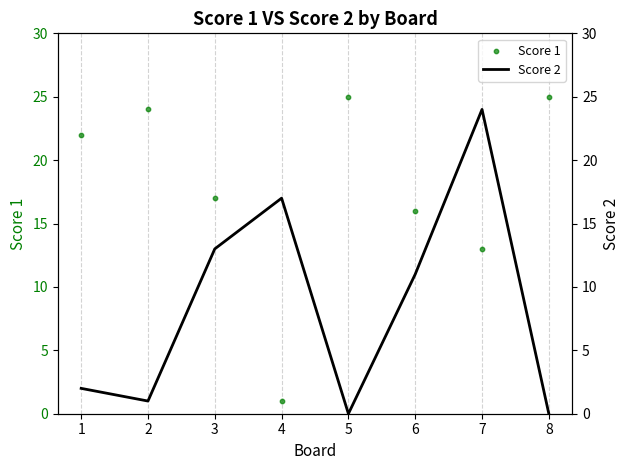

Which series contains the highest Y value?

Score 1